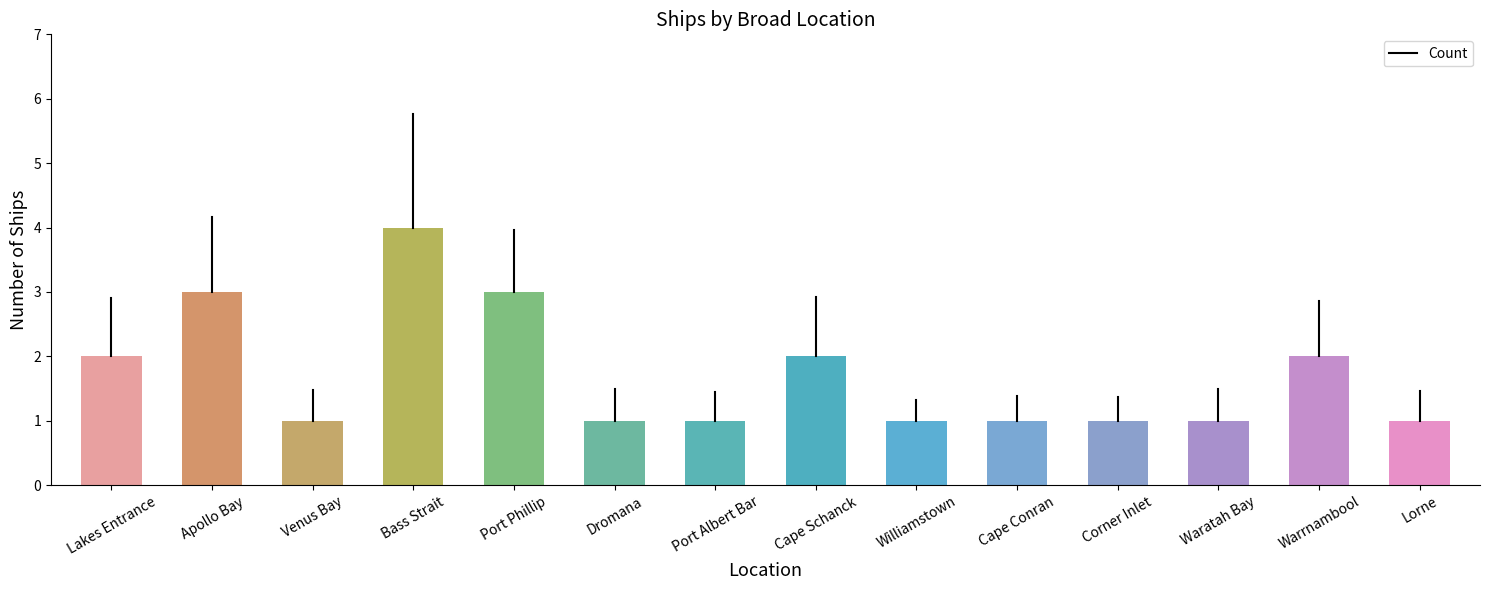

How many values are between 1 and 2?

11